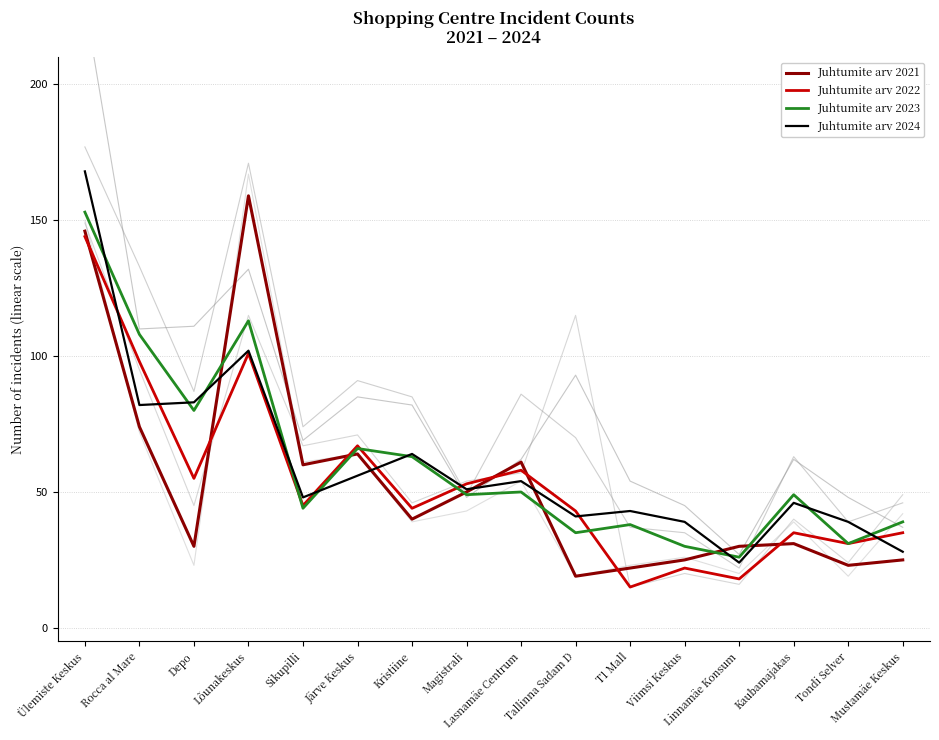

What is the label of the 14th point from the left?

Kaubamajakas